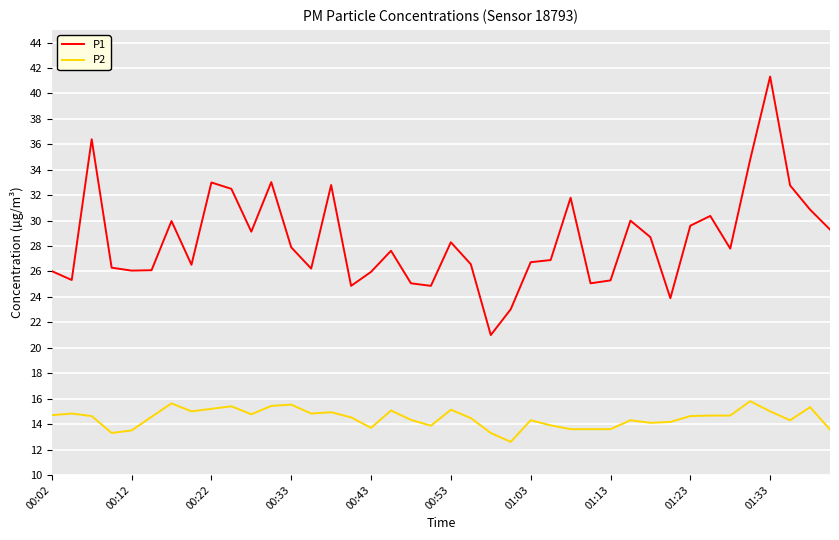

What is the smallest value displayed?

12.6